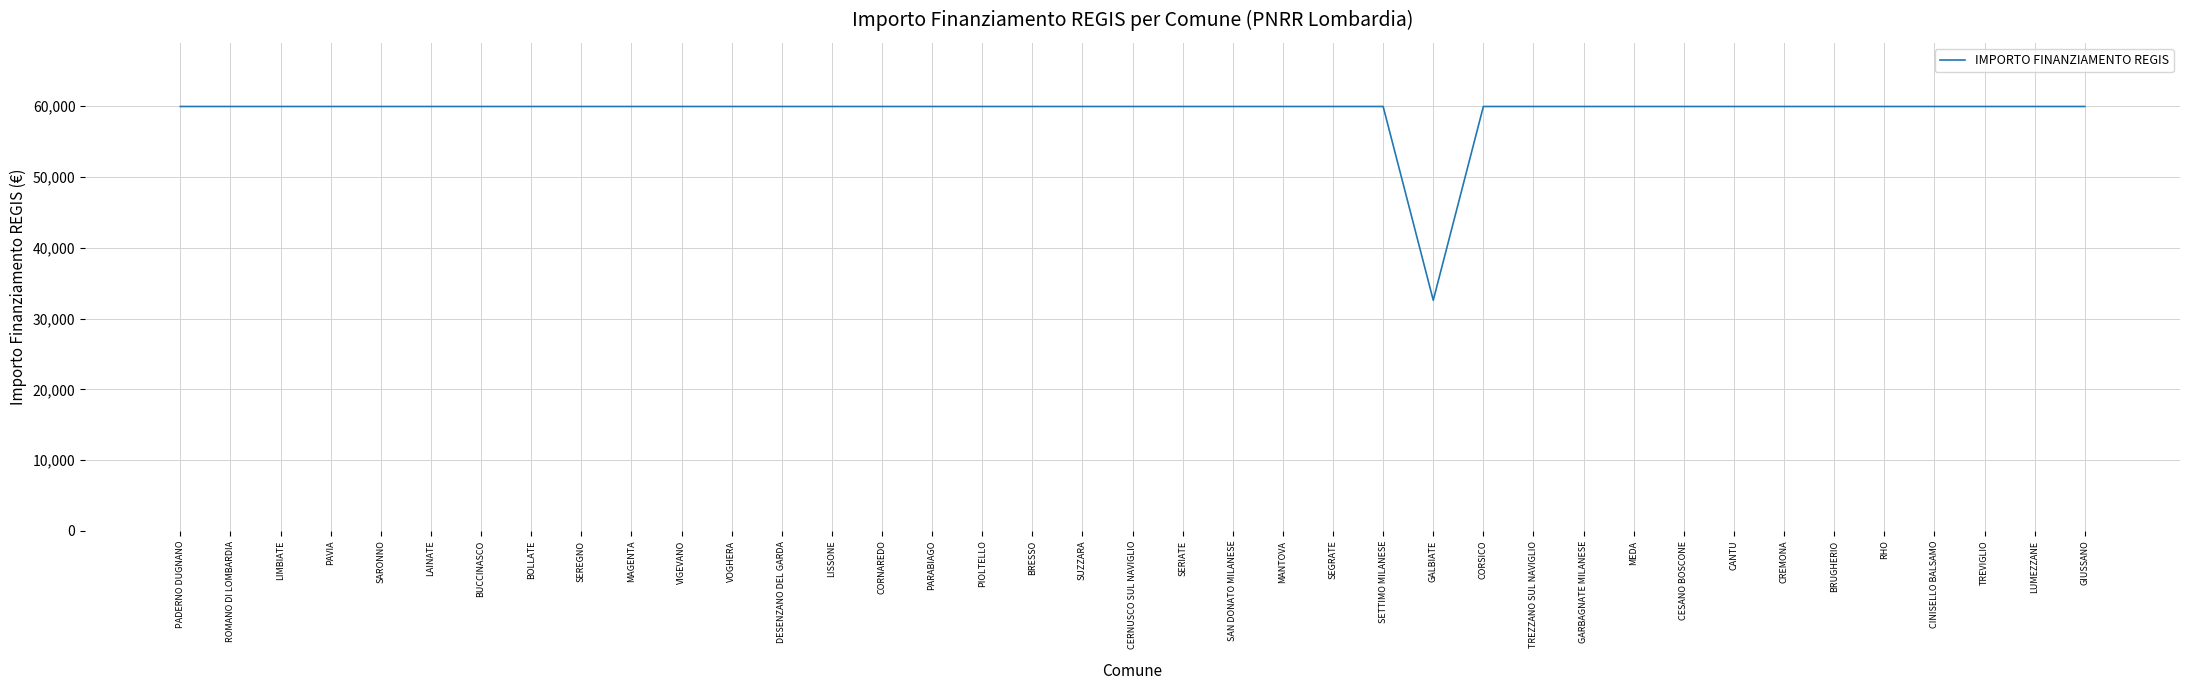

The chart shows a value of 84272 at VIGEVANO. True or false?

False